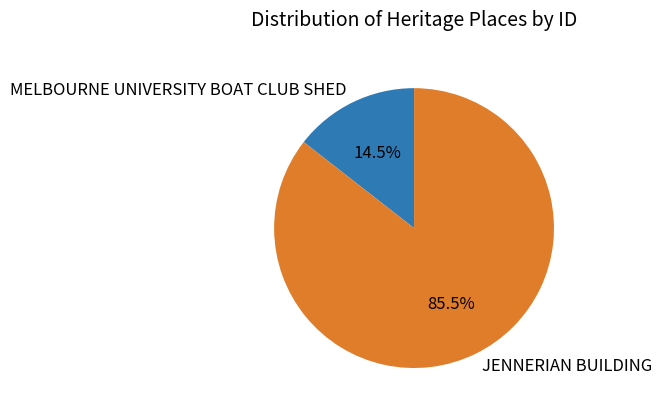

What percentage do JENNERIAN BUILDING and MELBOURNE UNIVERSITY BOAT CLUB SHED together represent?

100.0%